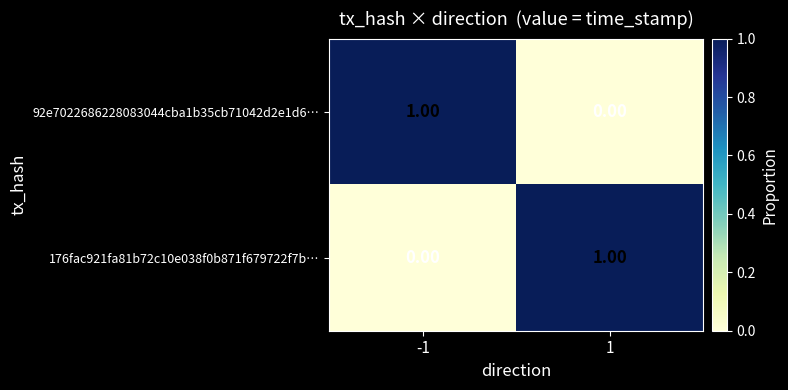

Is the value of 176fac921fa81b72c10e038f0b871f679722f7b… at -1 greater than the value of 92e7022686228083044cba1b35cb71042d2e1d6… at -1?

No